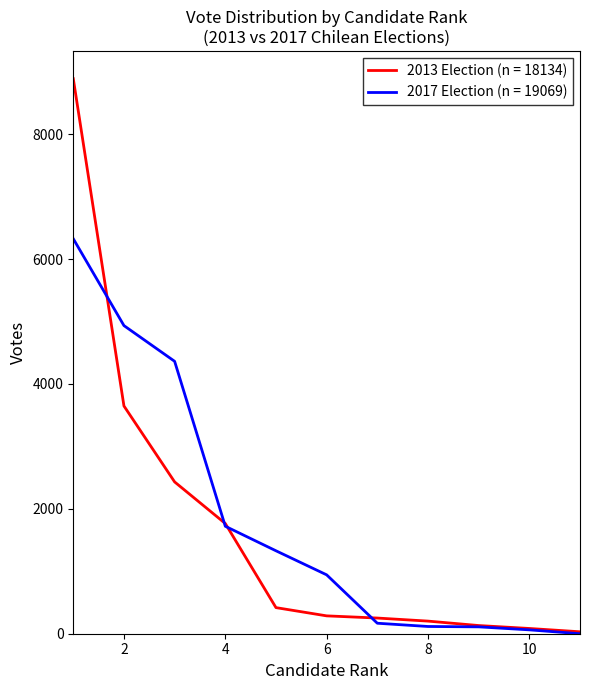

Which series has the largest range (max minus min)?

2013 Election (n = 18134)